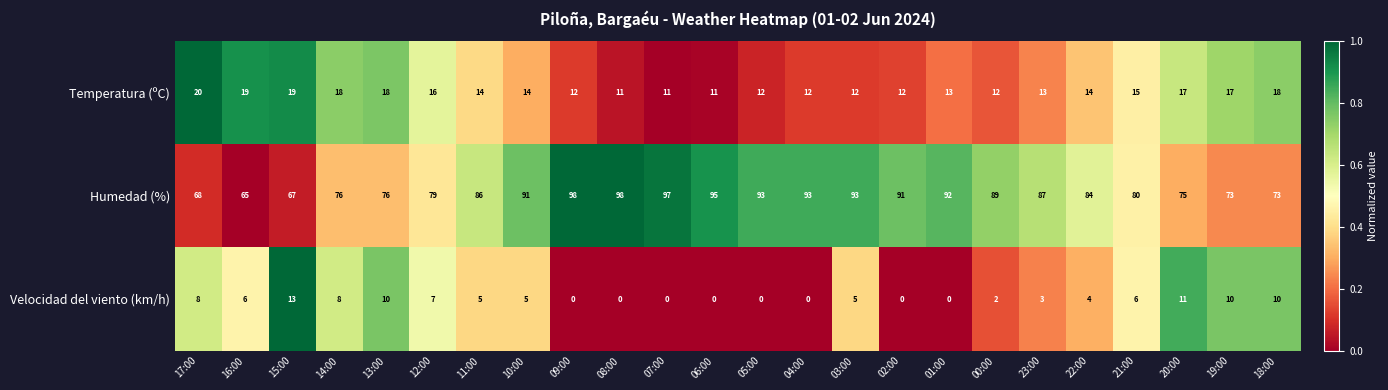

At how many categories does at least one series exceed 0?

24